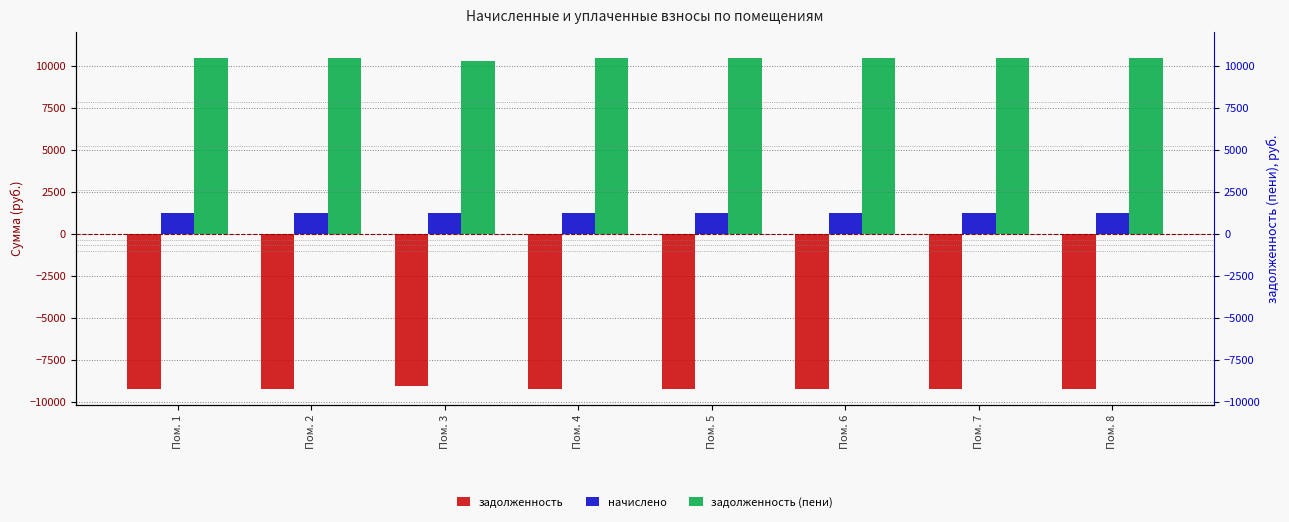

What is the minimum value shown in the chart?

-9244.8